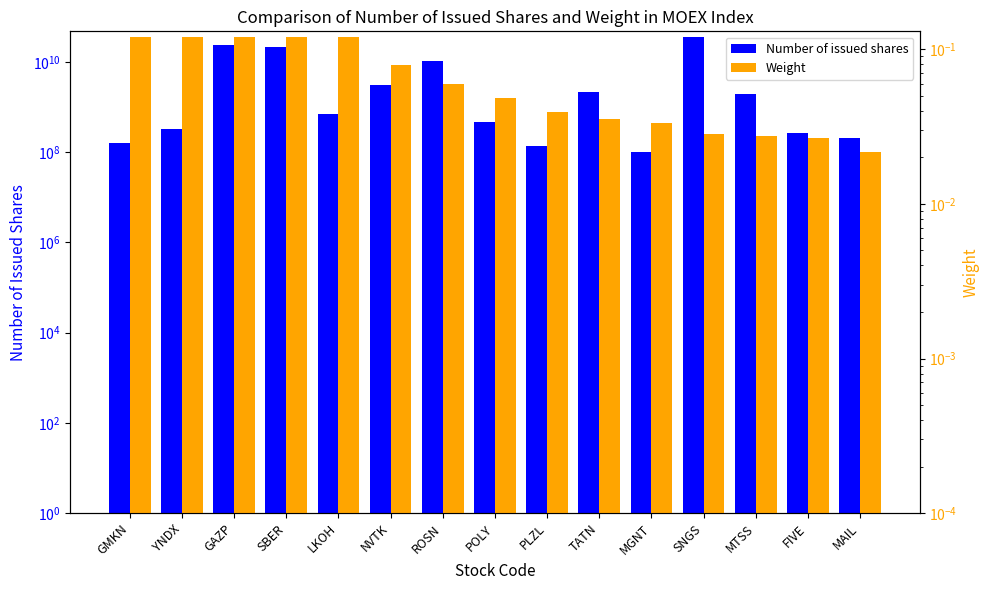

What value does the Weight series have at SBER?

0.1